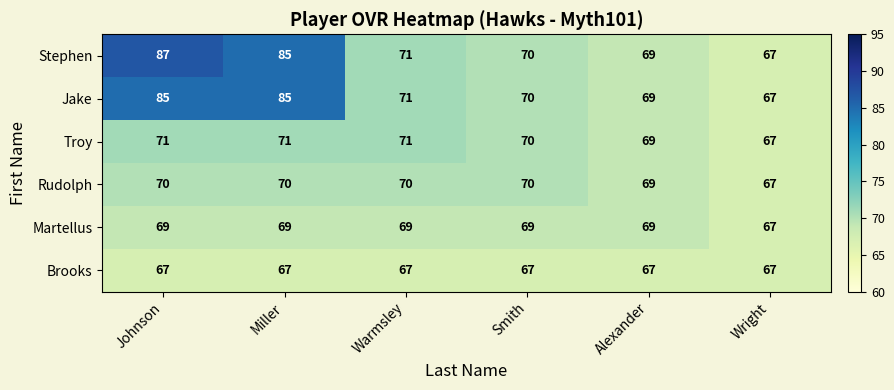

What is the difference between the maximum and minimum values in the Stephen series?

20